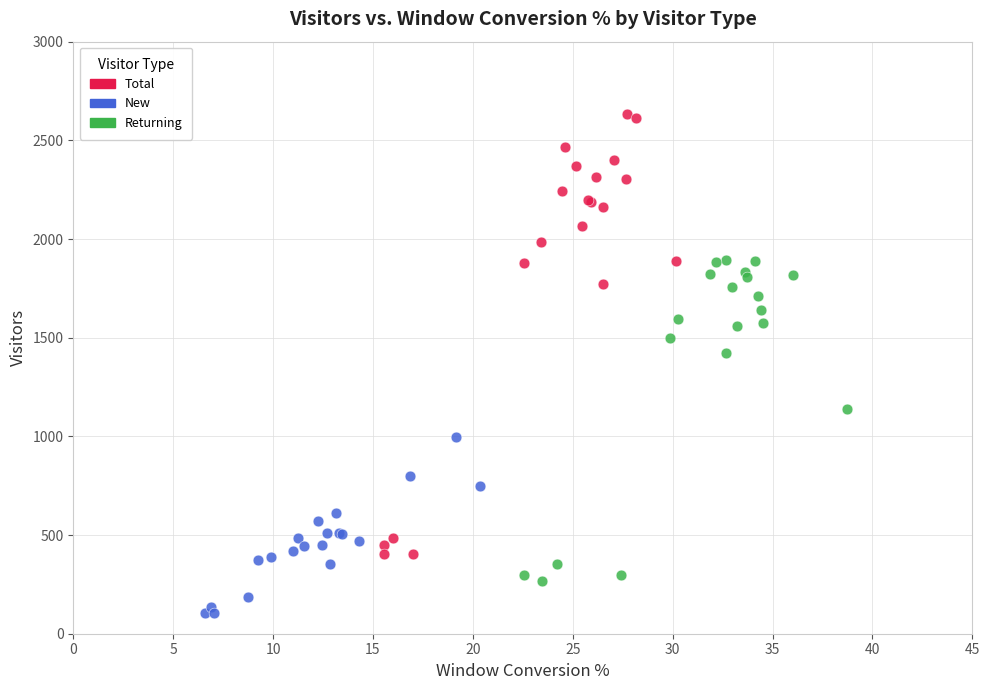

Which series has the widest spread of Y values?

Total